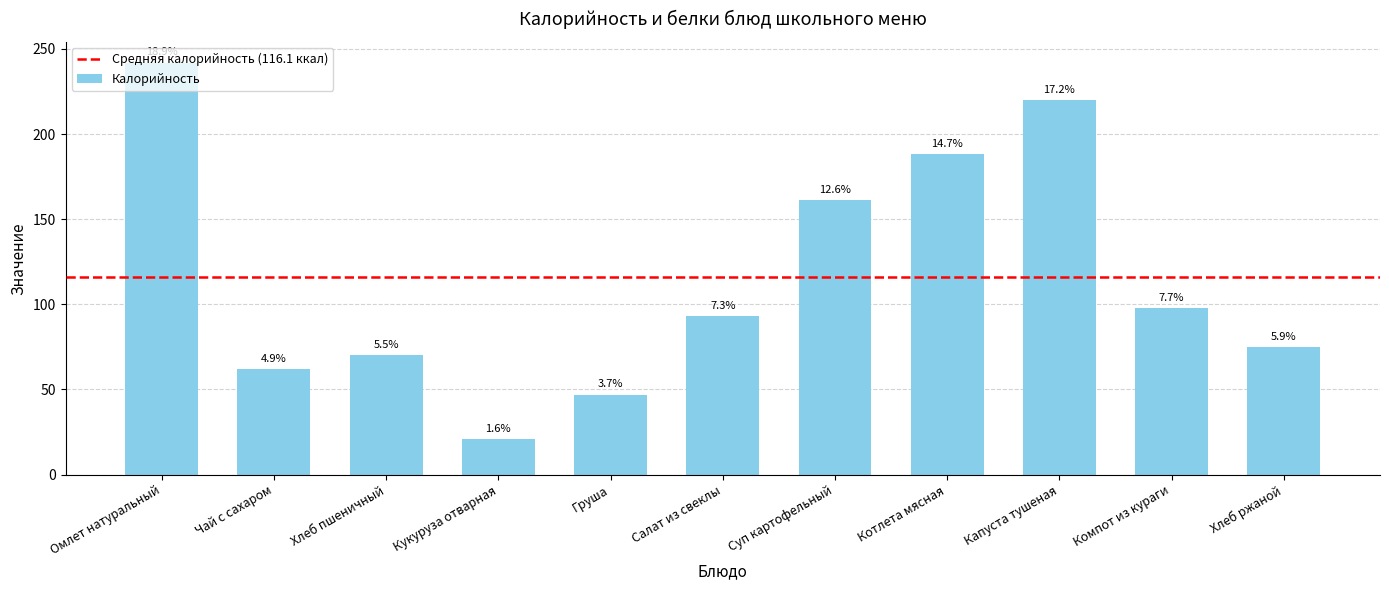

Is it true that the value at Компот из кураги is 98.0?

True